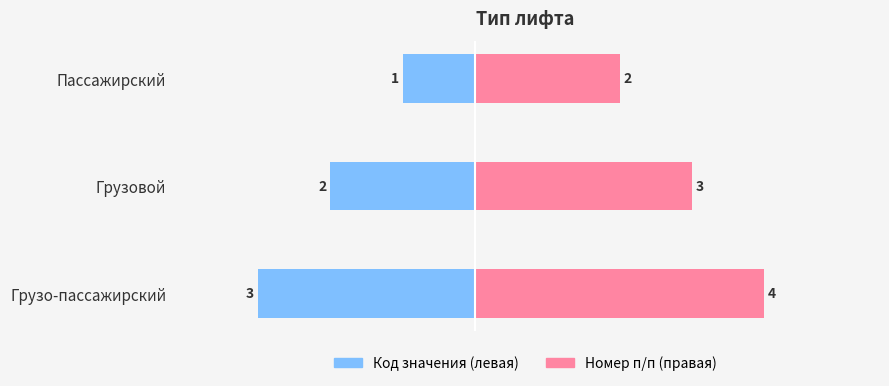

How many bars are there in total?

6